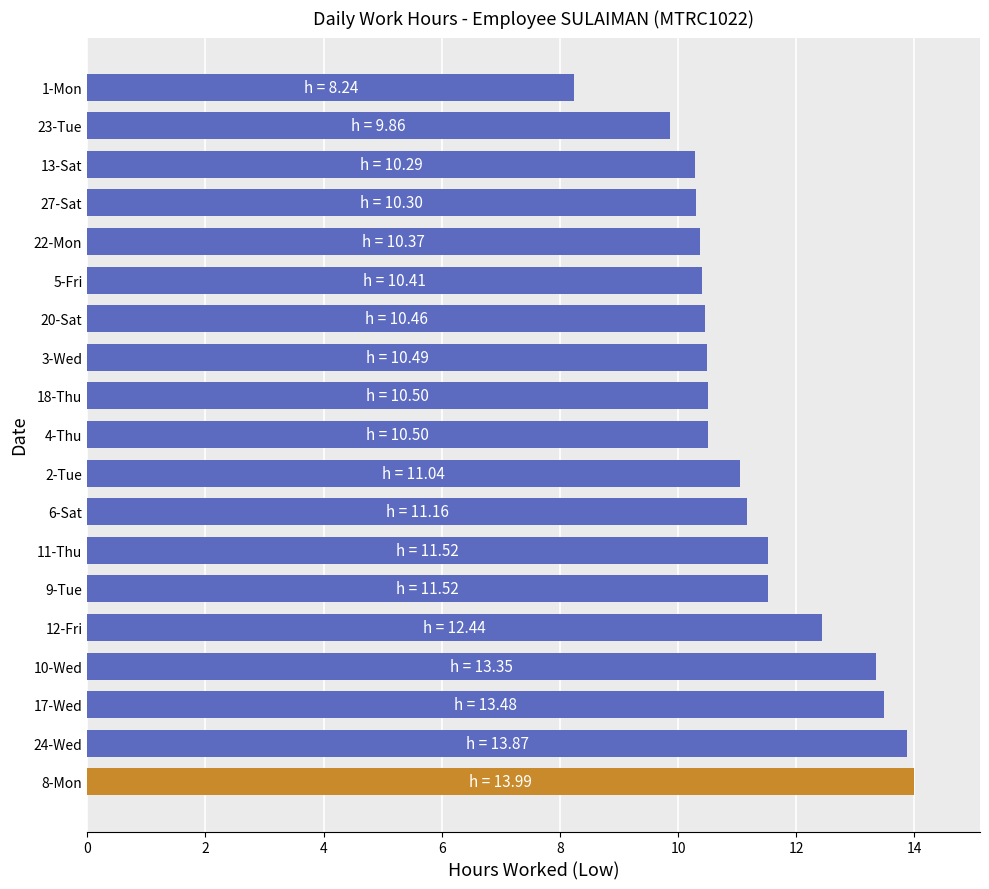

What is the average value?

11.3